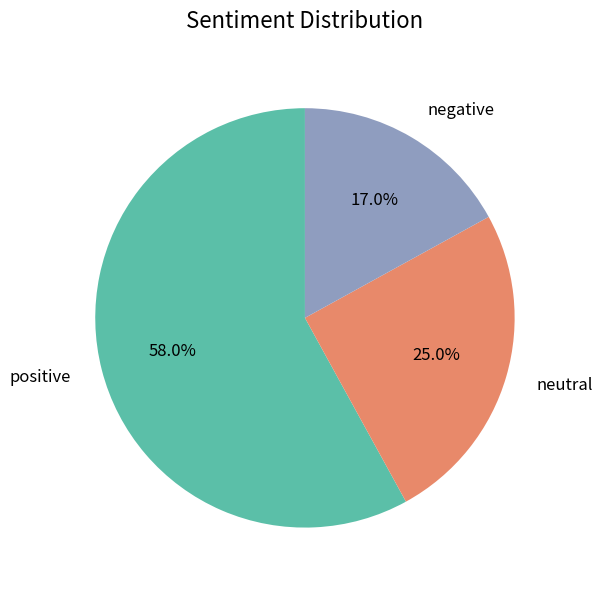

Which category has the biggest portion of the pie?

positive